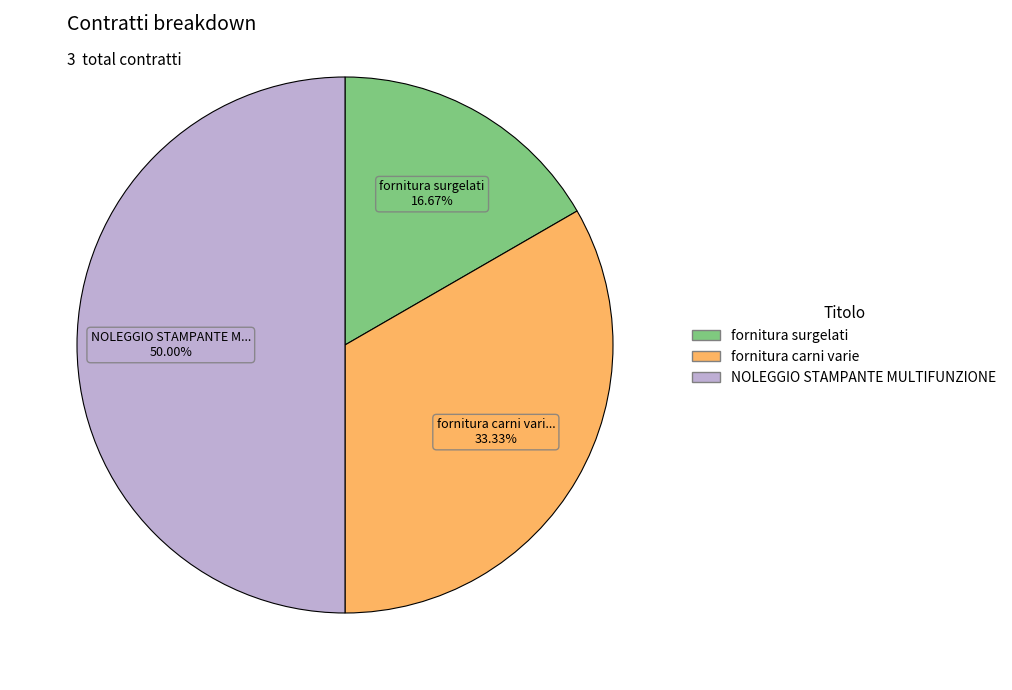

To the nearest percent, what is the difference between the largest and smallest slice percentages?

33%